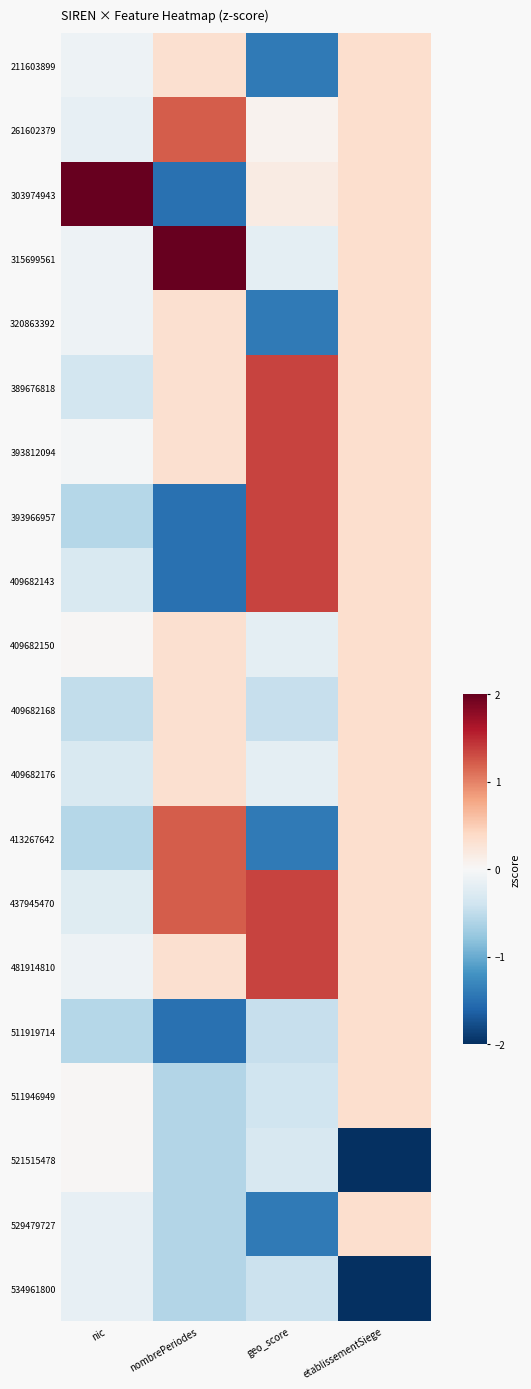

How many series are shown in this chart?

20